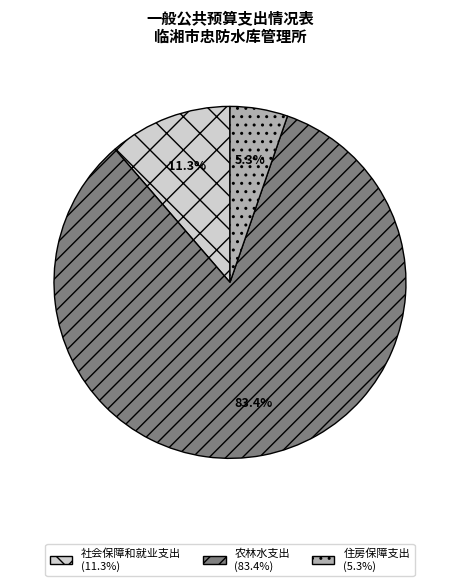

Rank the categories by value from lowest to highest.

住房保障支出, 社会保障和就业支出, 农林水支出